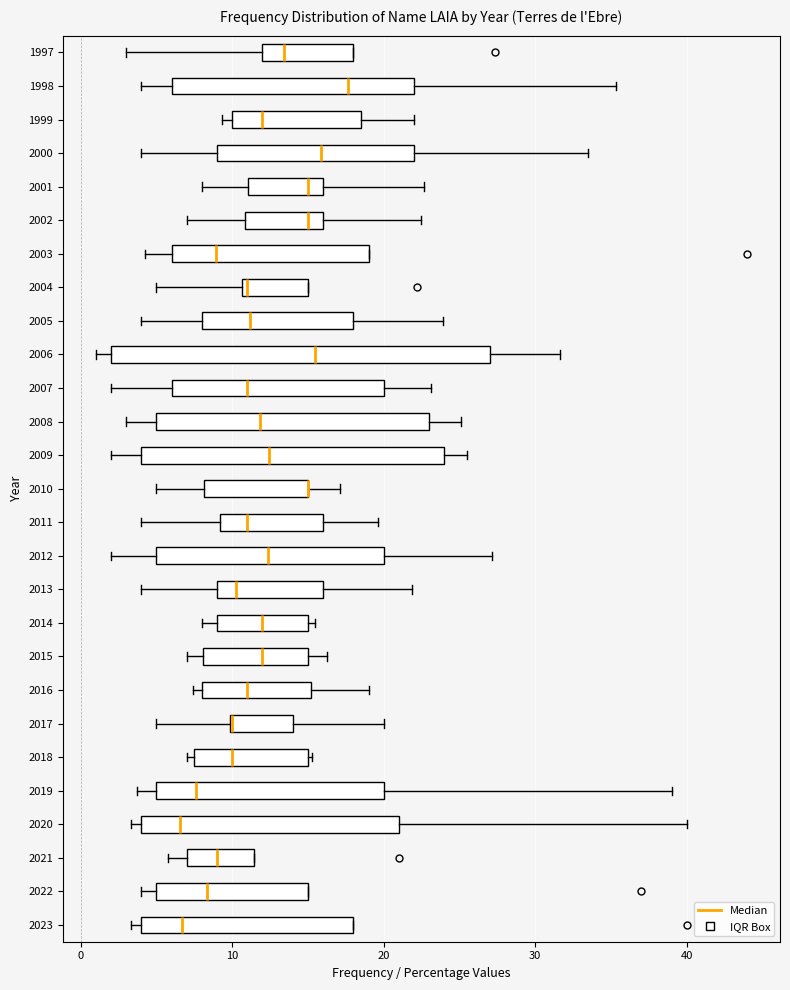

Comparing the boxes themselves (not the whiskers), which one is the widest?

2006